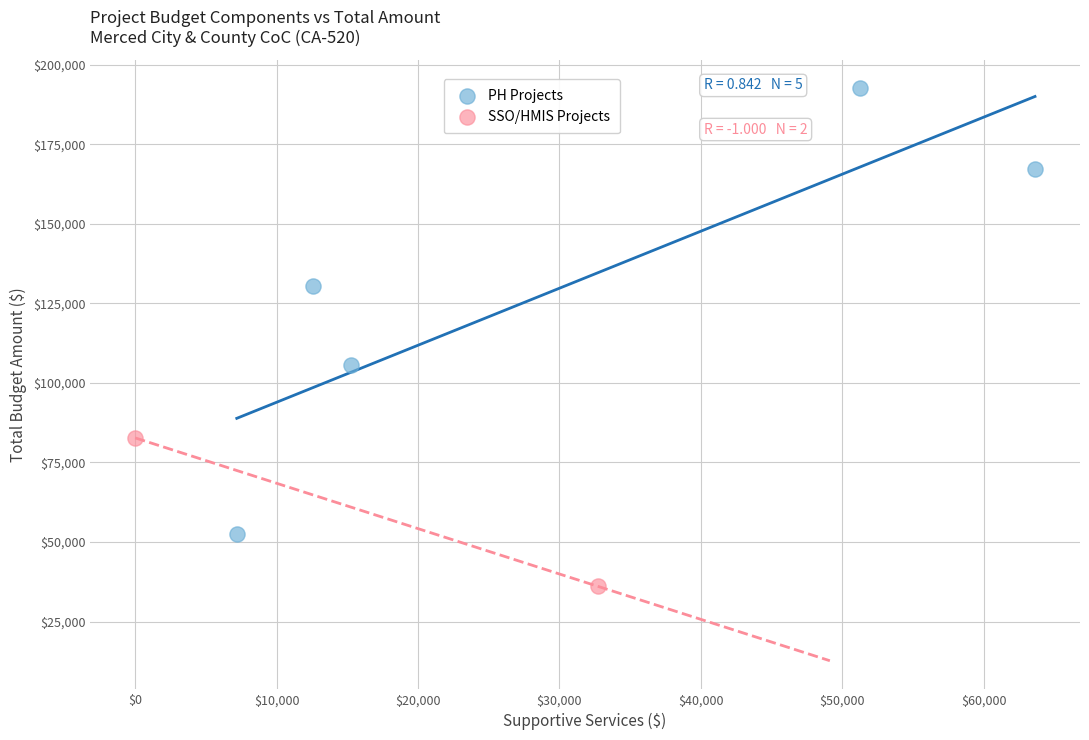

Which series reaches the minimum Y coordinate?

SSO/HMIS Projects